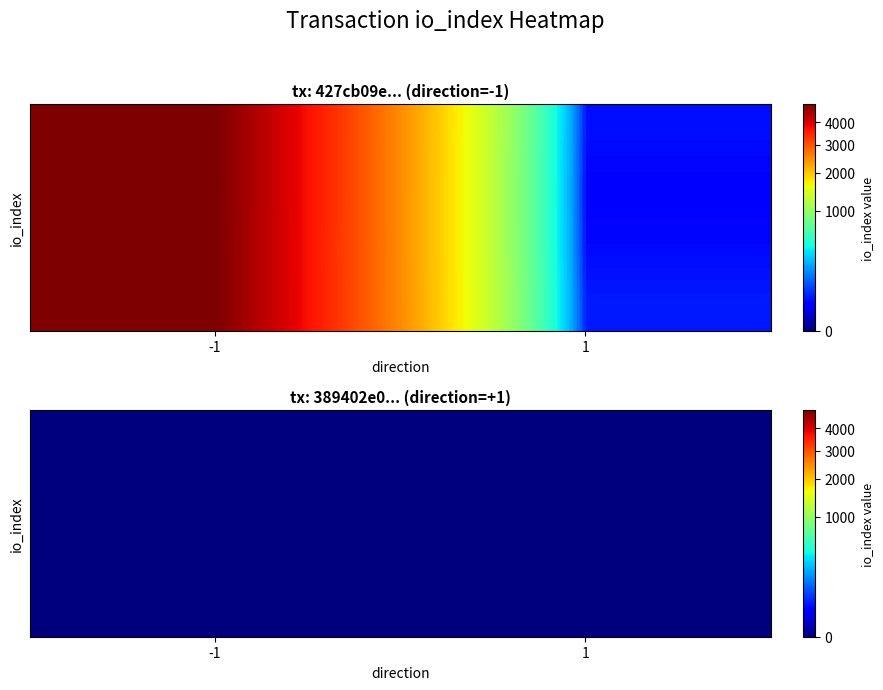

List the labels in order of 427cb09eaaf162f299338c7dbf015dfb4105e11 value, largest first.

-1, 1